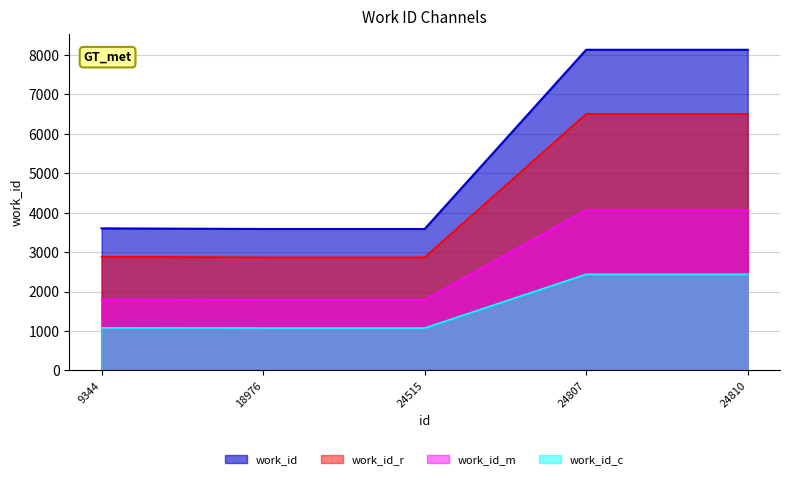

How many lines are shown in the chart?

4